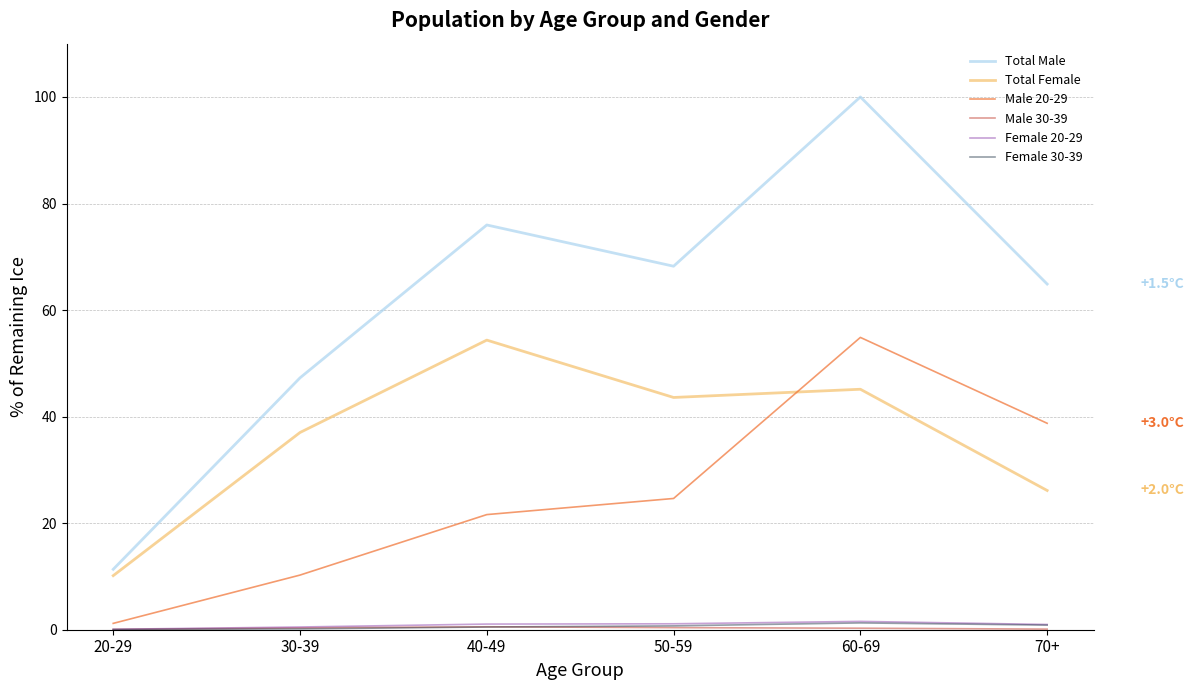

Is the value of Female 20-29 at 60-69 greater than the value of Total Female at 30-39?

No